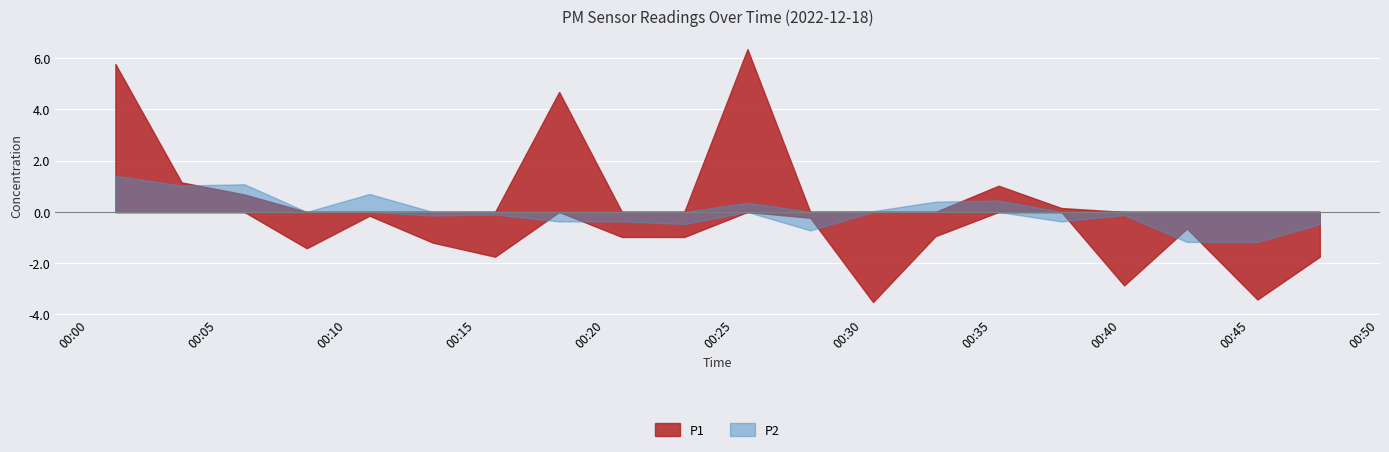

Between 01:00 and 19:00, which is larger?

01:00